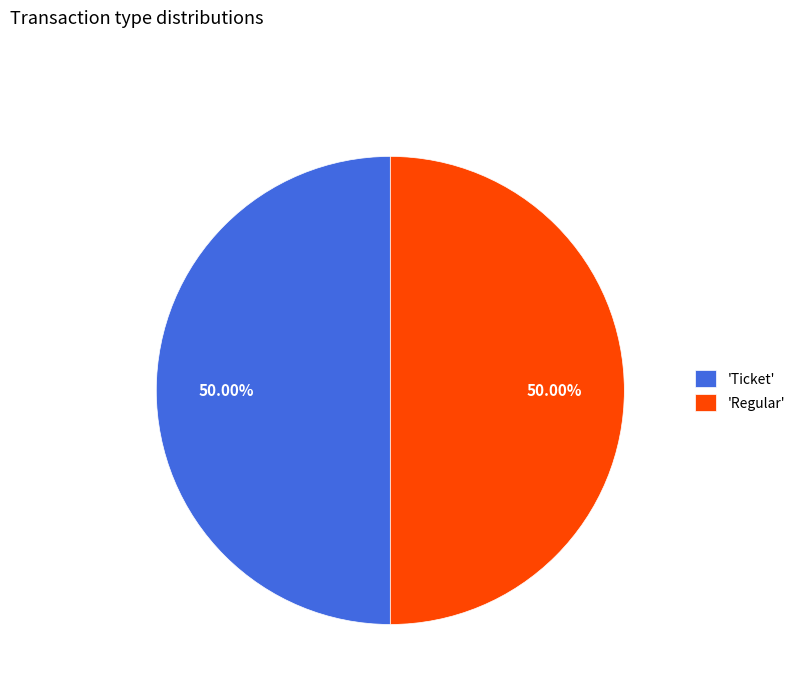

How many slices are in this pie chart?

2